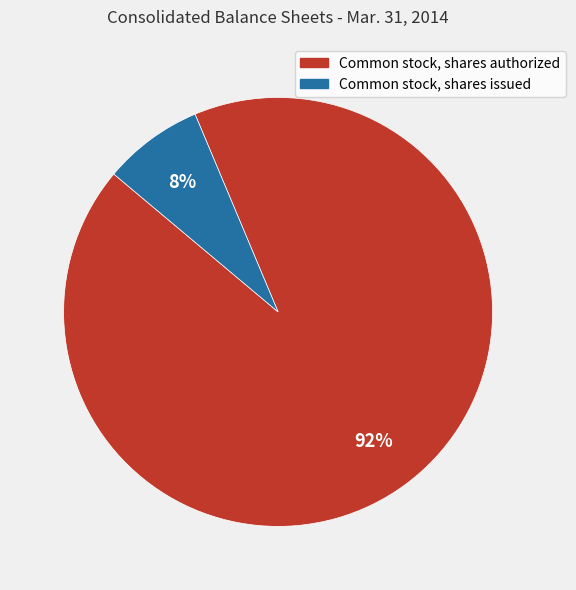

Rank the categories by value from highest to lowest.

Common stock, shares authorized, Common stock, shares issued